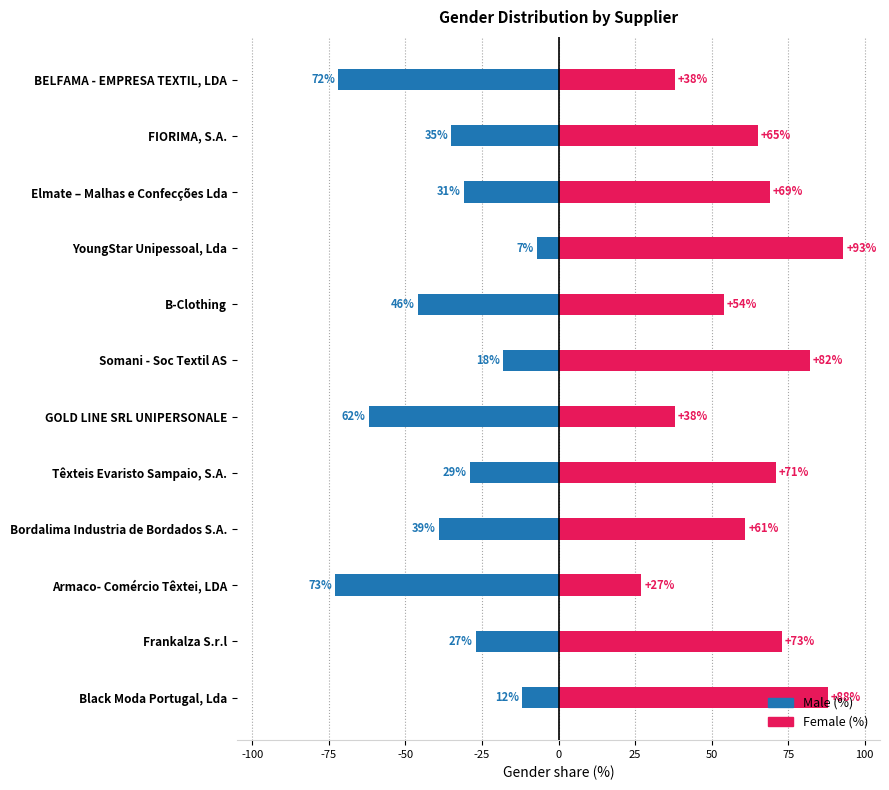

Which series has the largest total across all categories?

Female (%)